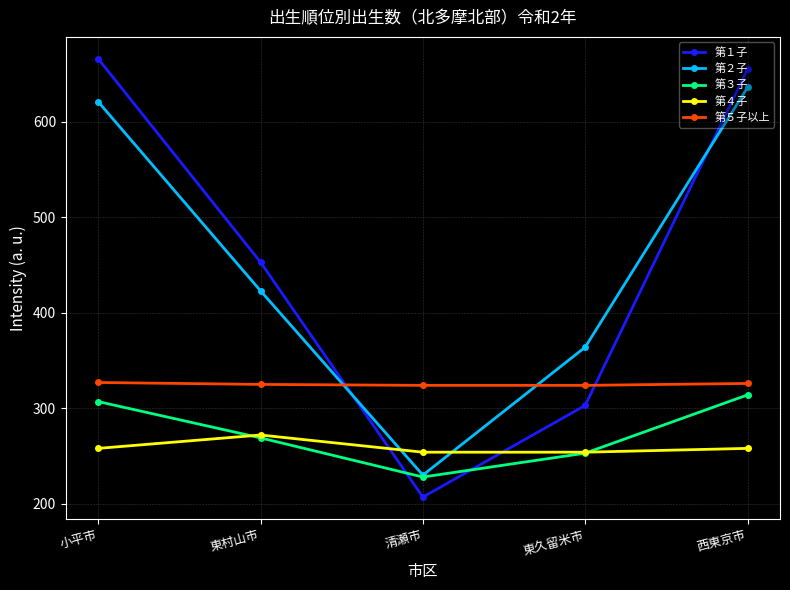

What is the spread (max minus min) of values at 東久留米市?

111